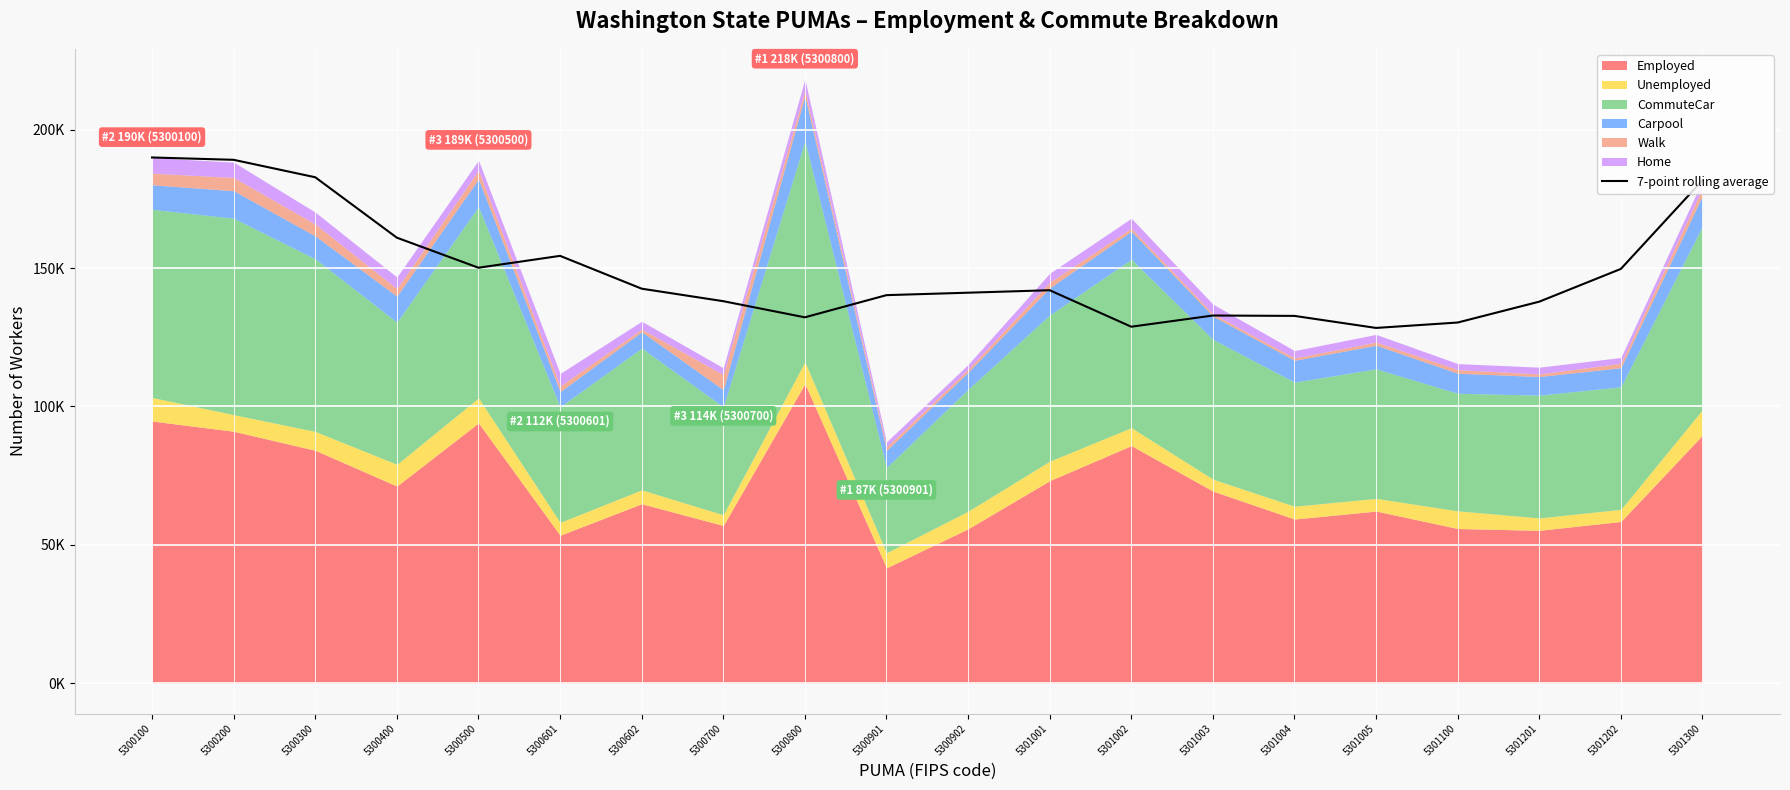

Reading left to right, what are all the values shown in this chart?

189936.0	189091.5	182789.3	160966.0	150110.4	154398.9	142542.1	138028.0	132197.7	140209.0	141092.9	141984.0	128806.4	132849.4	132711.1	128363.0	130318.3	137856.3	149688.5	181684.0